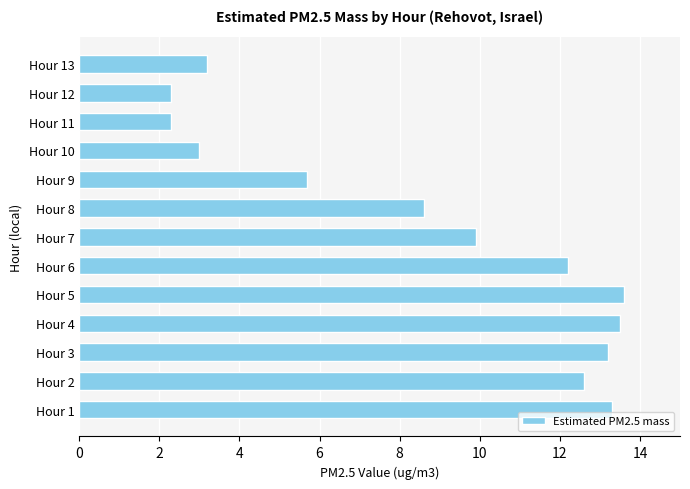

What is the smallest value displayed?

2.3